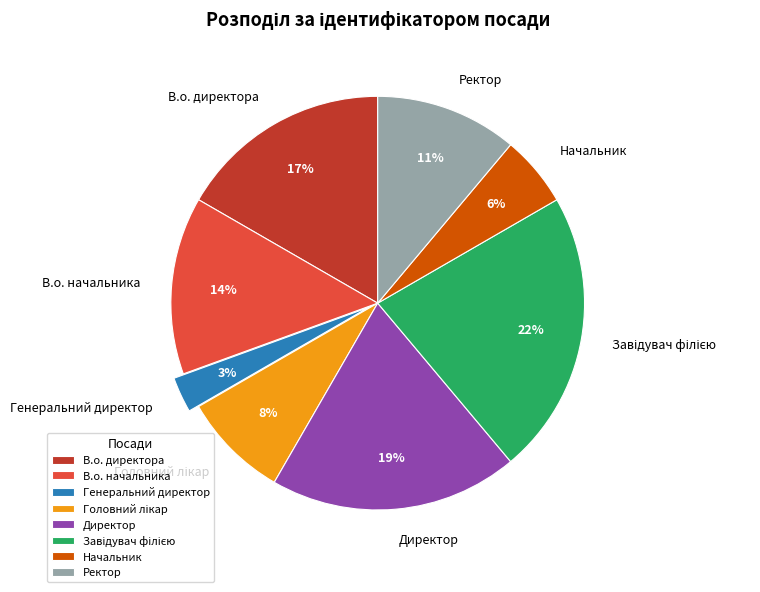

To the nearest percent, what is the difference between the largest and smallest slice percentages?

19%